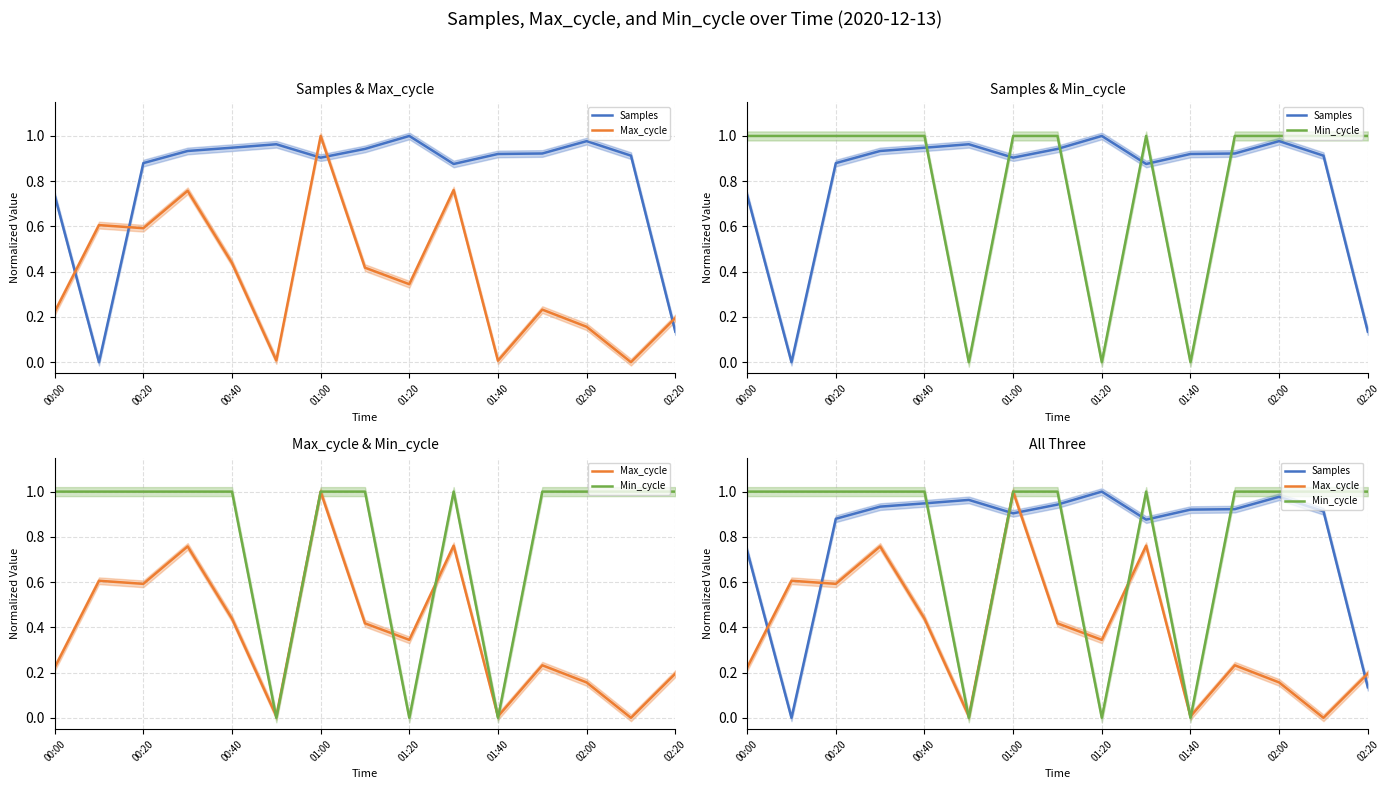

What position from the right is 01:40?

5